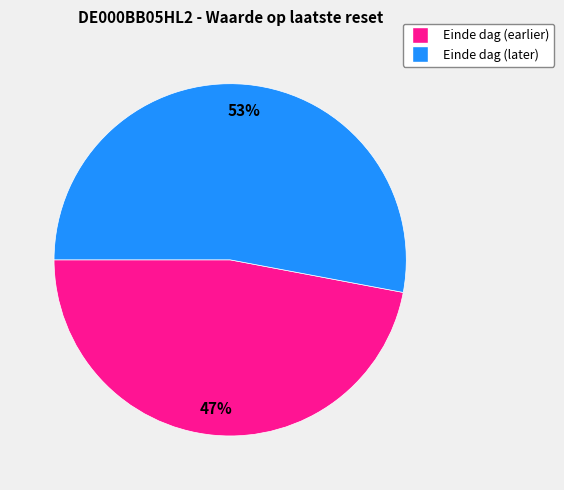

To the nearest percent, what is the average slice percentage?

50%